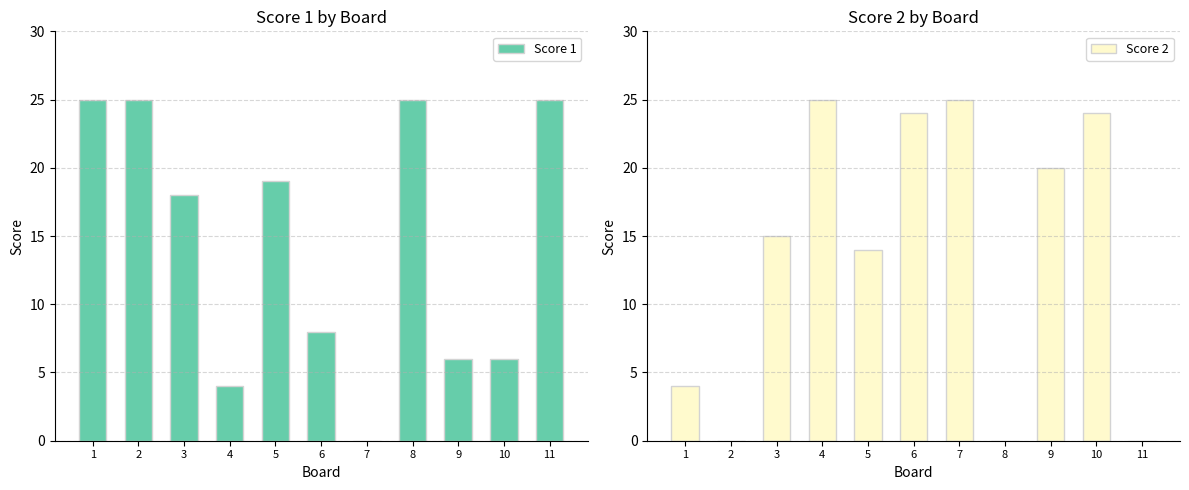

True or false: Score 1 has a value of 6 at 9.

True